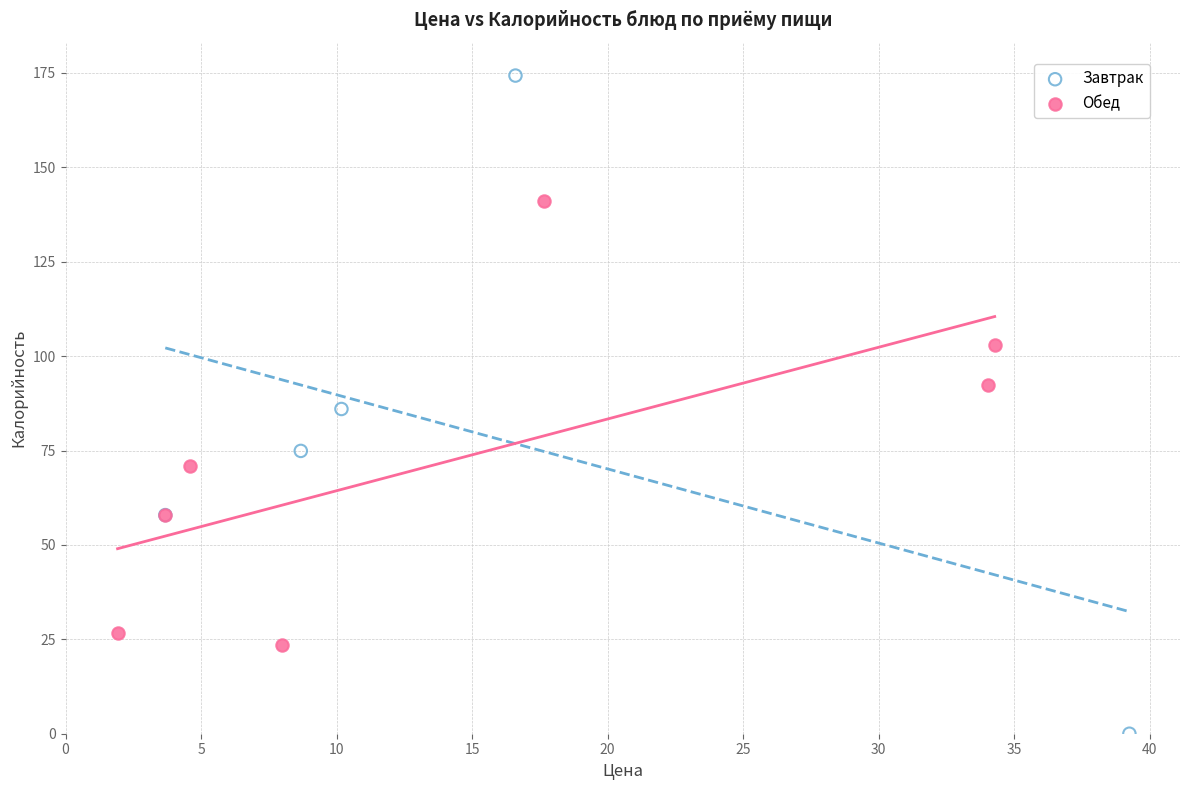

Which series reaches the maximum Y coordinate?

Завтрак